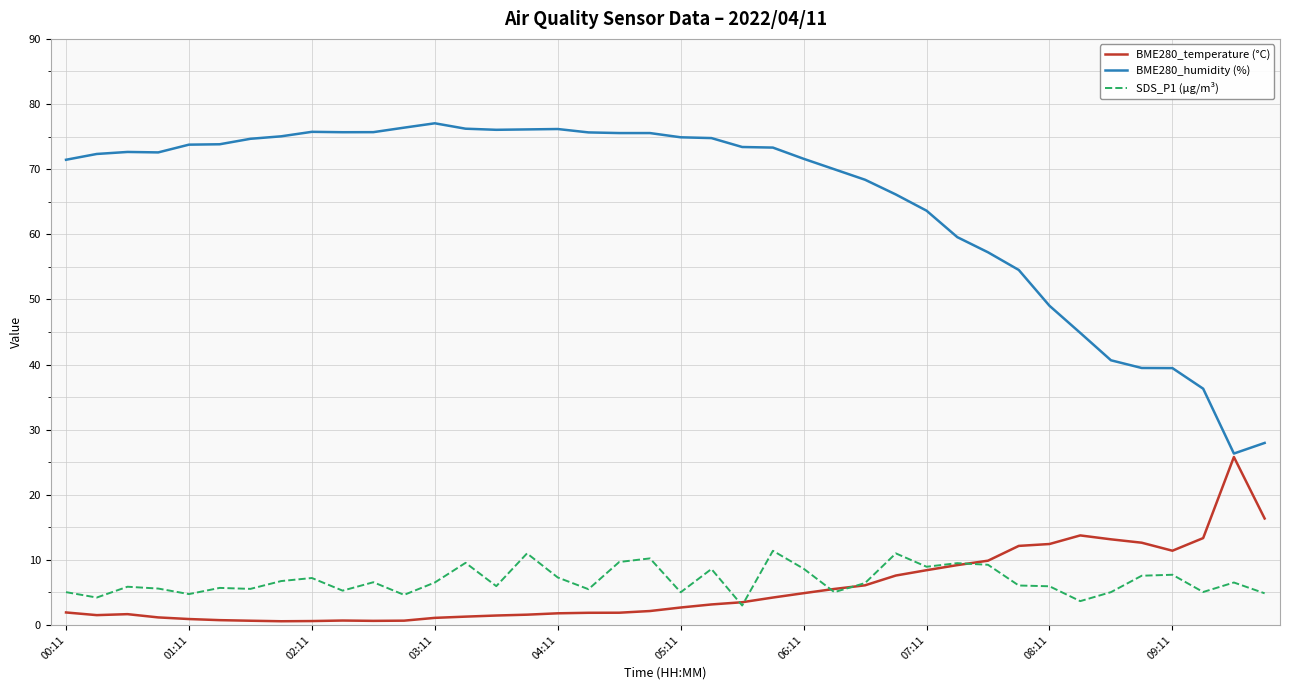

At how many categories does at least one series exceed 25?

40